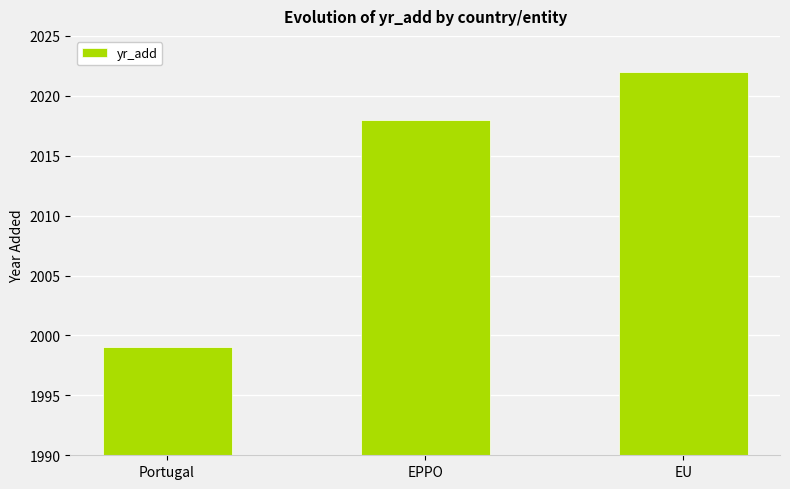

List the labels in order of value, smallest first.

Portugal, EPPO, EU